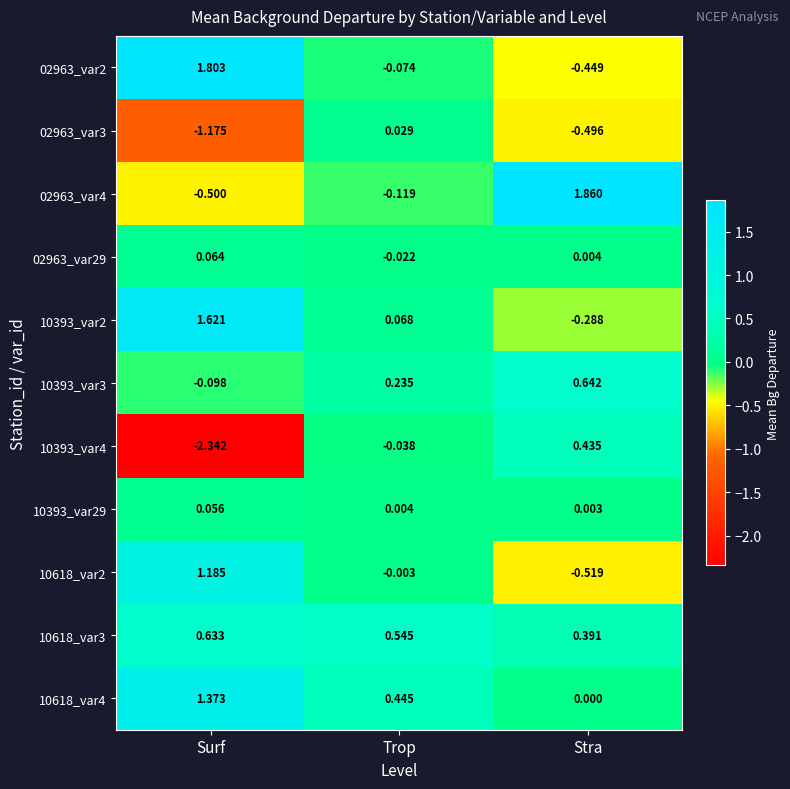

At which category does the chart reach its peak across all series?

Stra